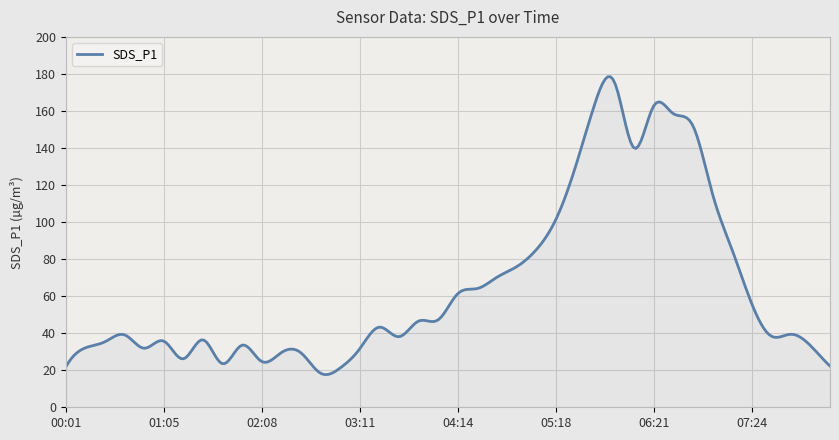

What is the difference between the maximum and minimum values?

160.9